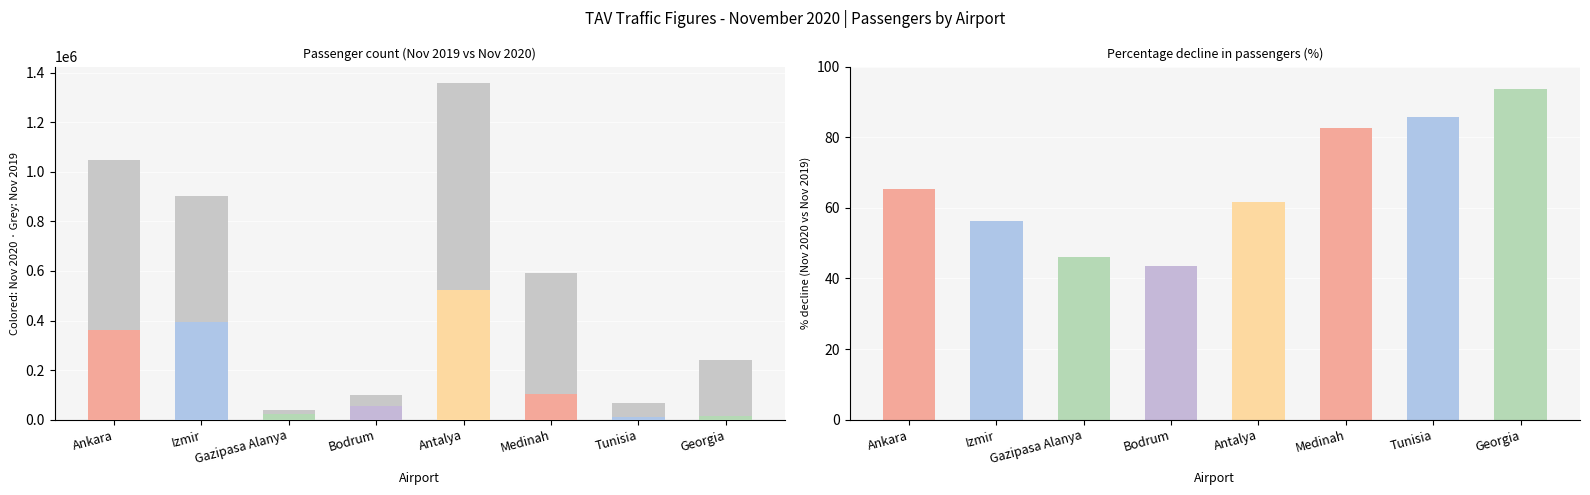

Rank the series at Medinah from lowest to highest value.

Nov 2020, Nov 2019